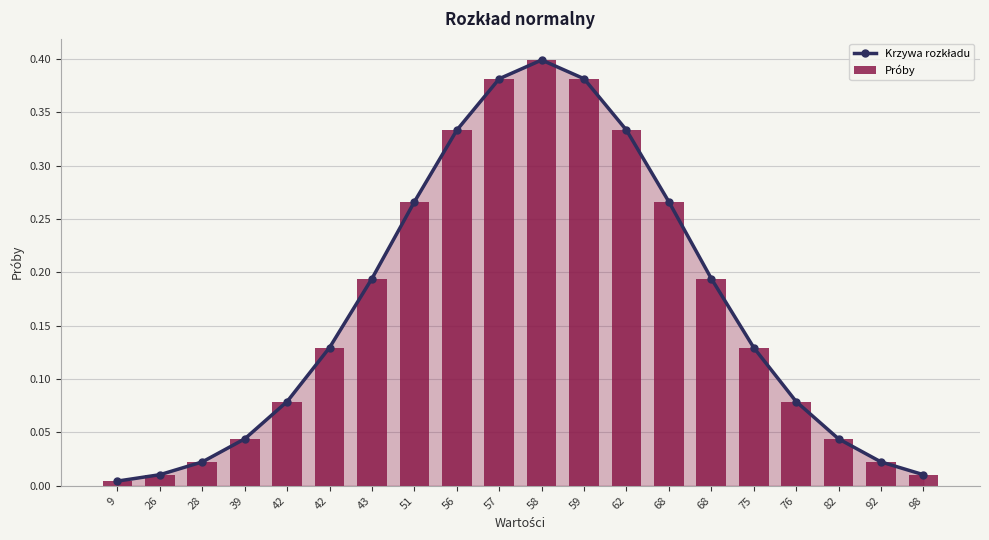

What are all the series names shown in the legend?

Krzywa rozkładu, Próby